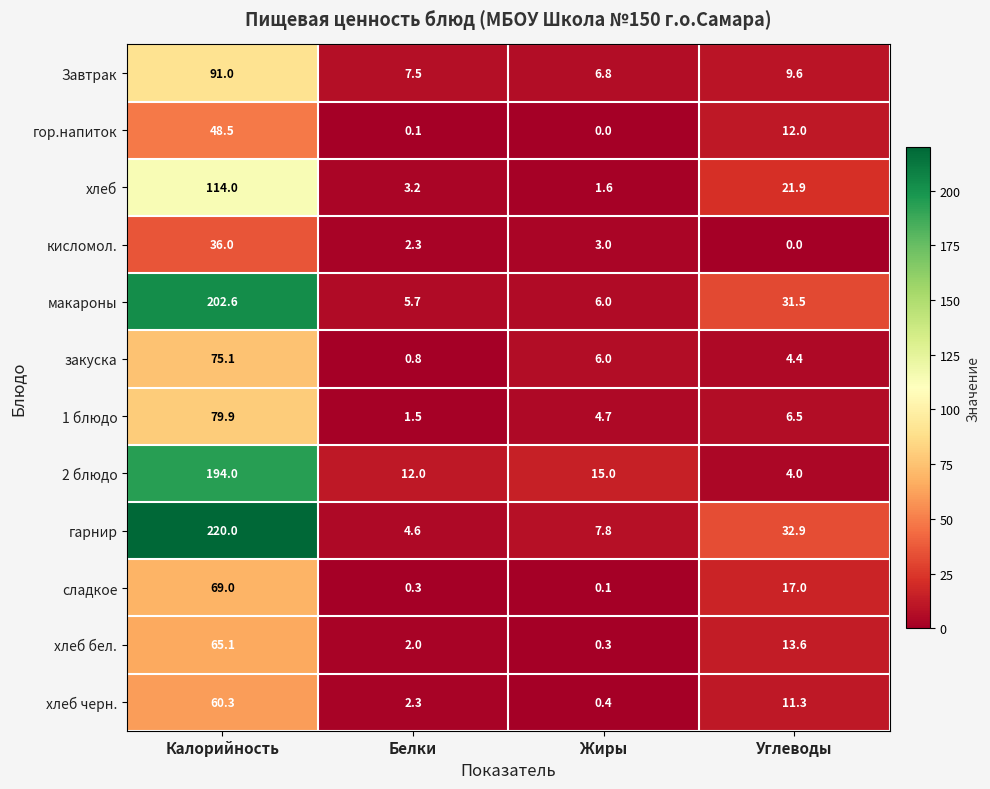

At which category does the chart reach its peak across all series?

Калорийность